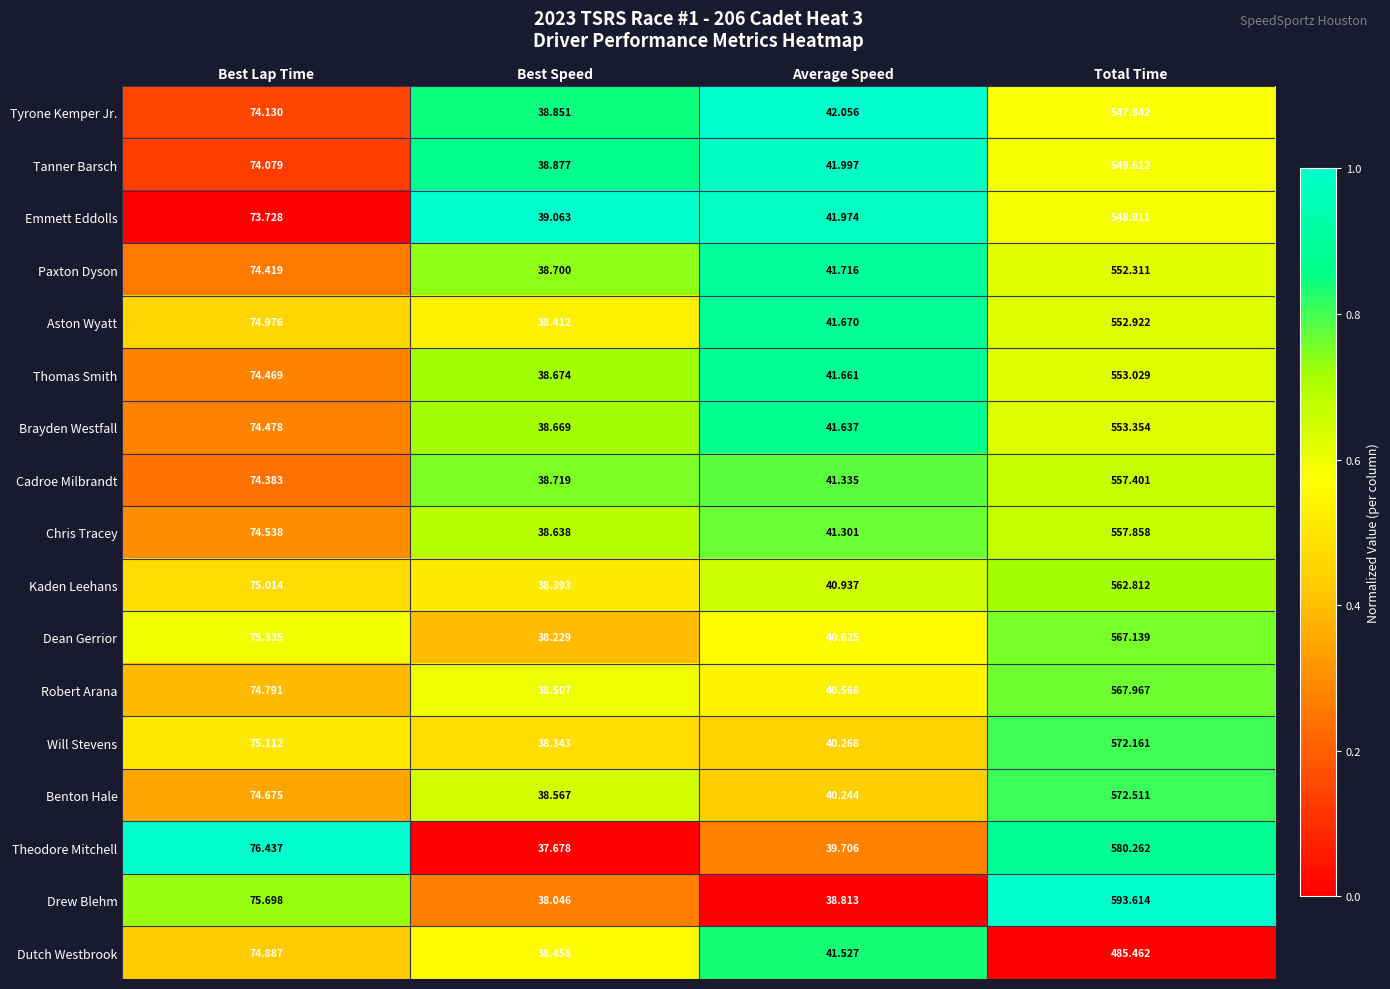

Rank the series by their maximum value, from lowest to highest.

Dutch Westbrook, Tyrone Kemper Jr., Tanner Barsch, Emmett Eddolls, Paxton Dyson, Aston Wyatt, Thomas Smith, Brayden Westfall, Cadroe Milbrandt, Chris Tracey, Kaden Leehans, Dean Gerrior, Robert Arana, Will Stevens, Benton Hale, Theodore Mitchell, Drew Blehm